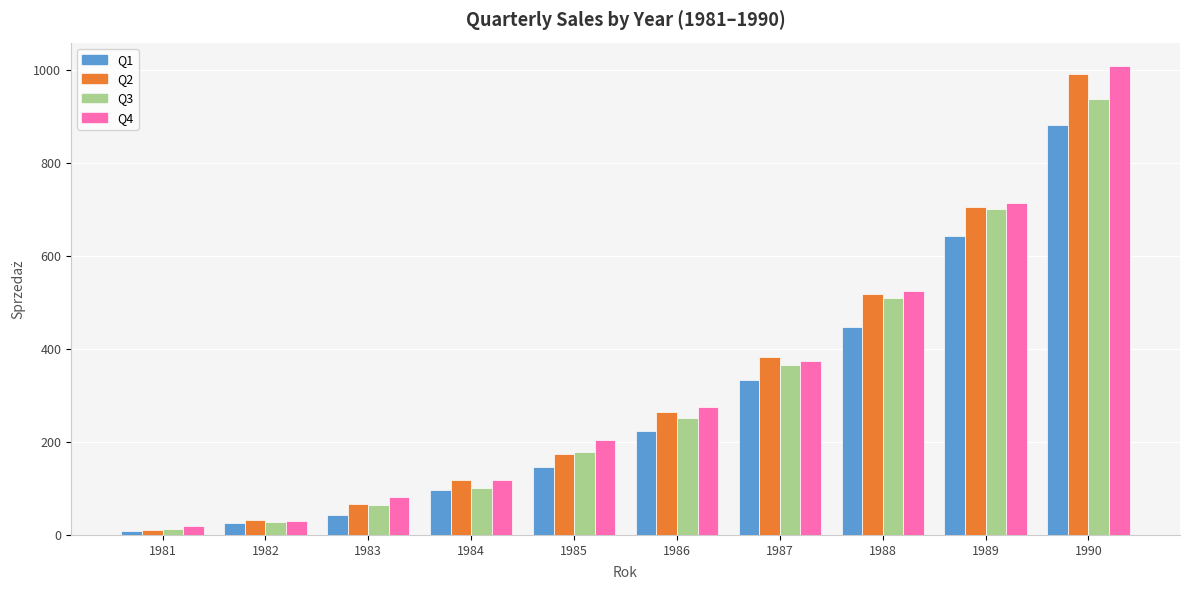

What are all the series names shown in the legend?

Q1, Q2, Q3, Q4